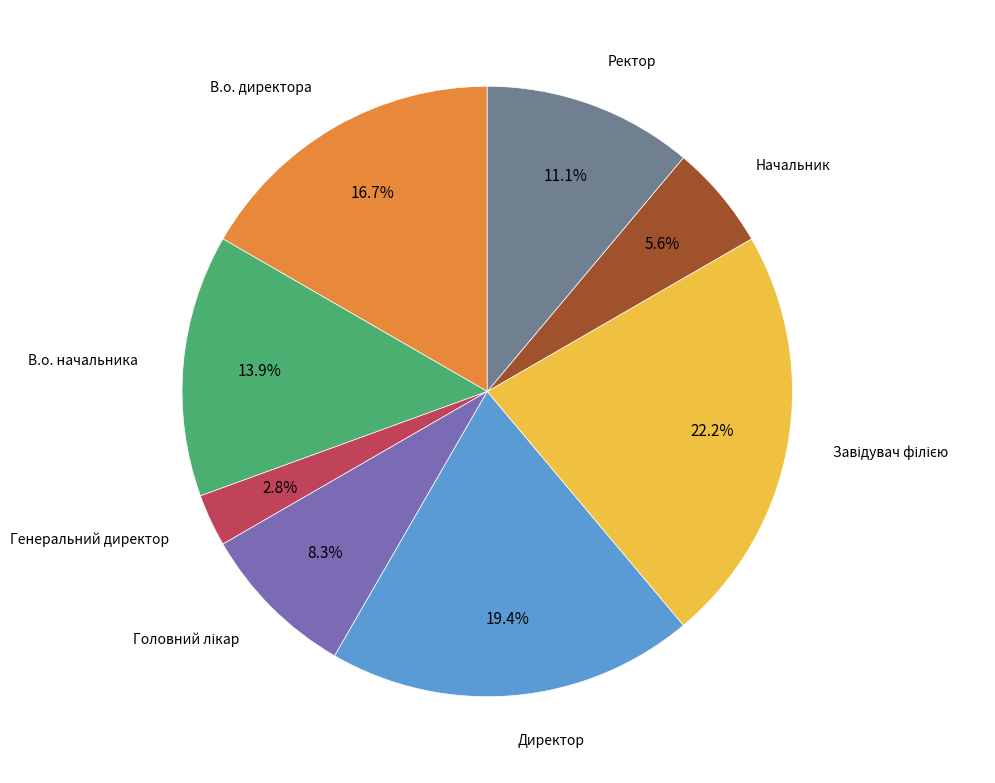

How many segments does this pie chart have?

8